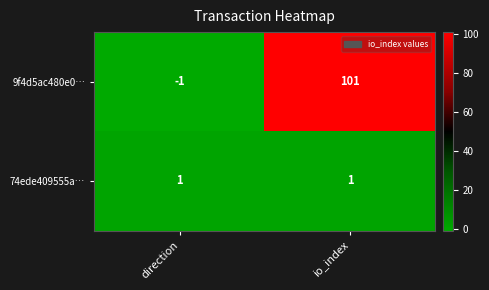

Reading right to left, extract all data points from this chart.

9f4d5ac480e0…: io_index=101	direction=-1
74ede409555a…: io_index=1	direction=1